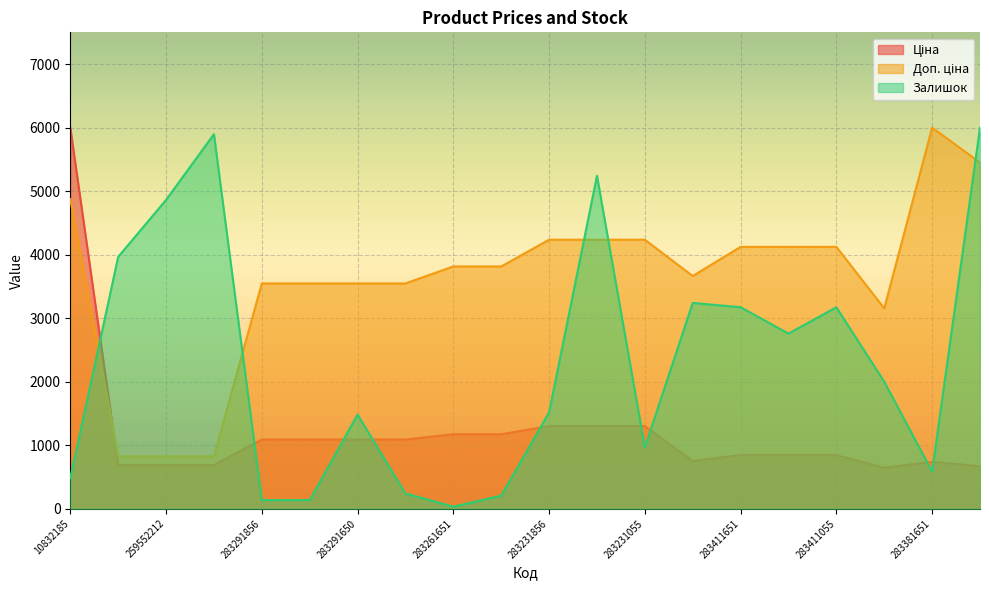

True or false: Залишок and Ціна intersect in this chart.

True